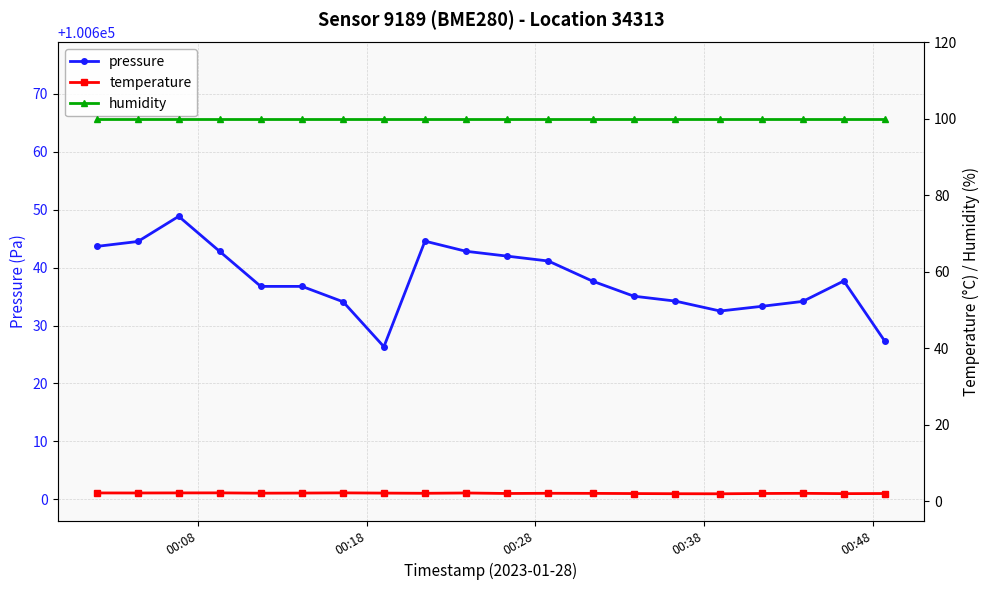

What is the value of the pressure point at the 6th from the left?

100636.8